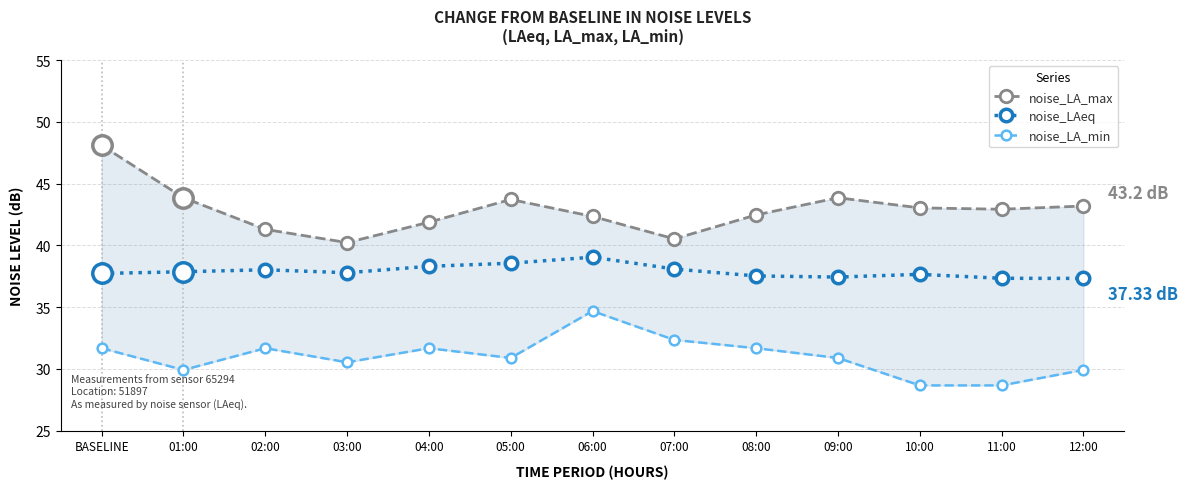

At 04:00, list the series in order from largest to smallest.

noise_LA_max, noise_LAeq, noise_LA_min